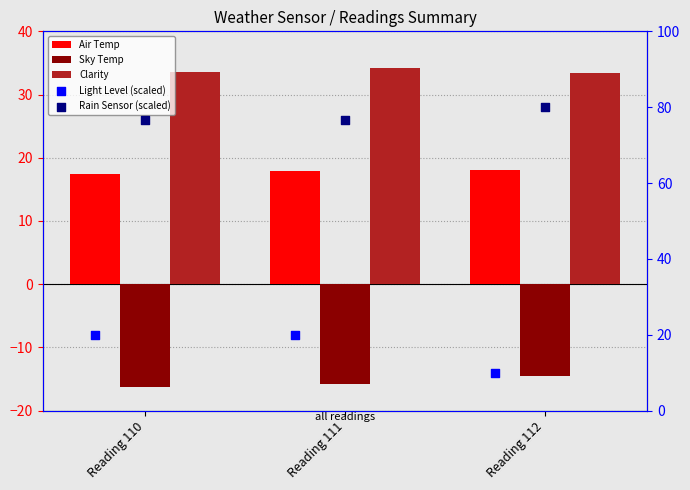

What is the total value across all series at Reading 110?

131.3